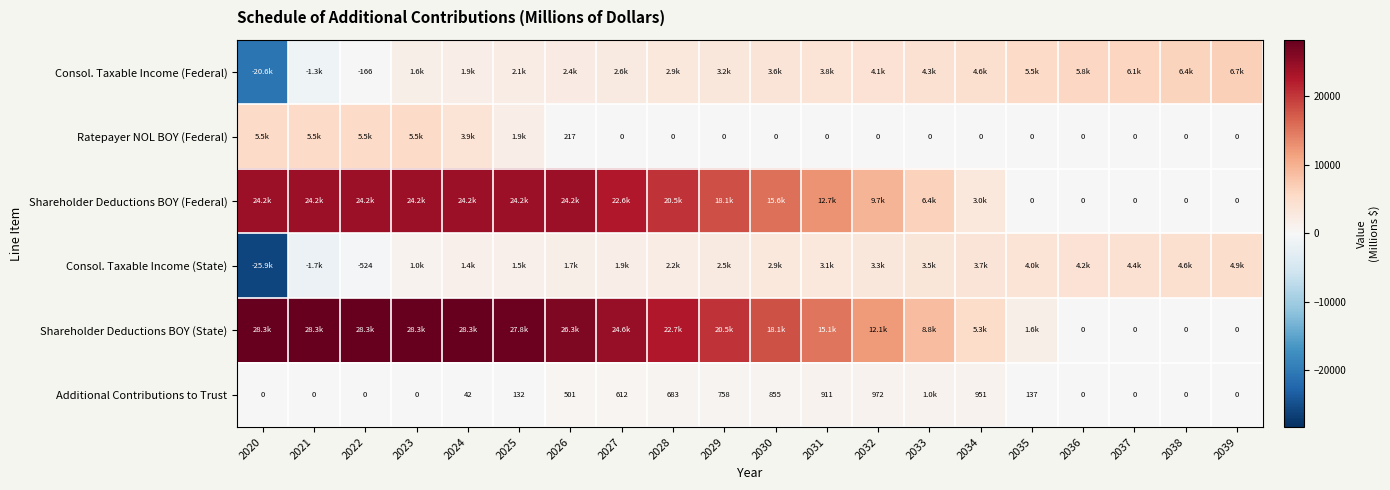

What is the average value of the Consol. Taxable Income (State) series?

1131.1